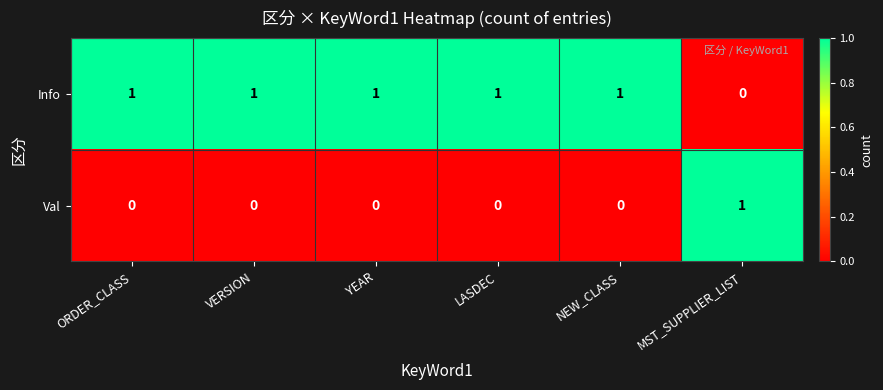

The value of Info at YEAR is 1. True or false?

True